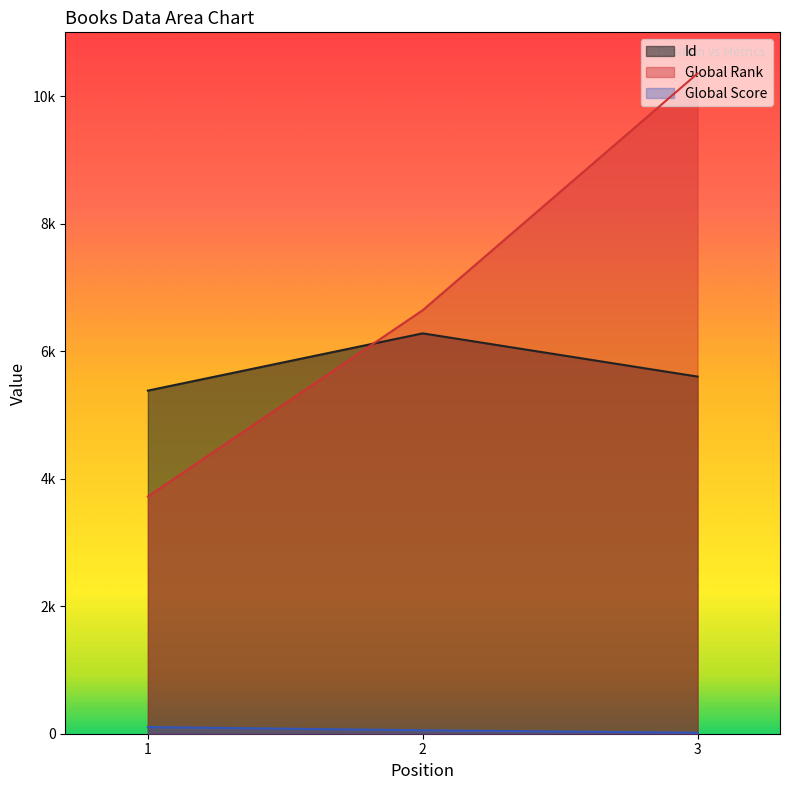

Reading left to right, list all the values displayed in this chart.

Id: 5381	6279	5601
Global Rank: 3720	6642	10354
Global Score: 104	54	16